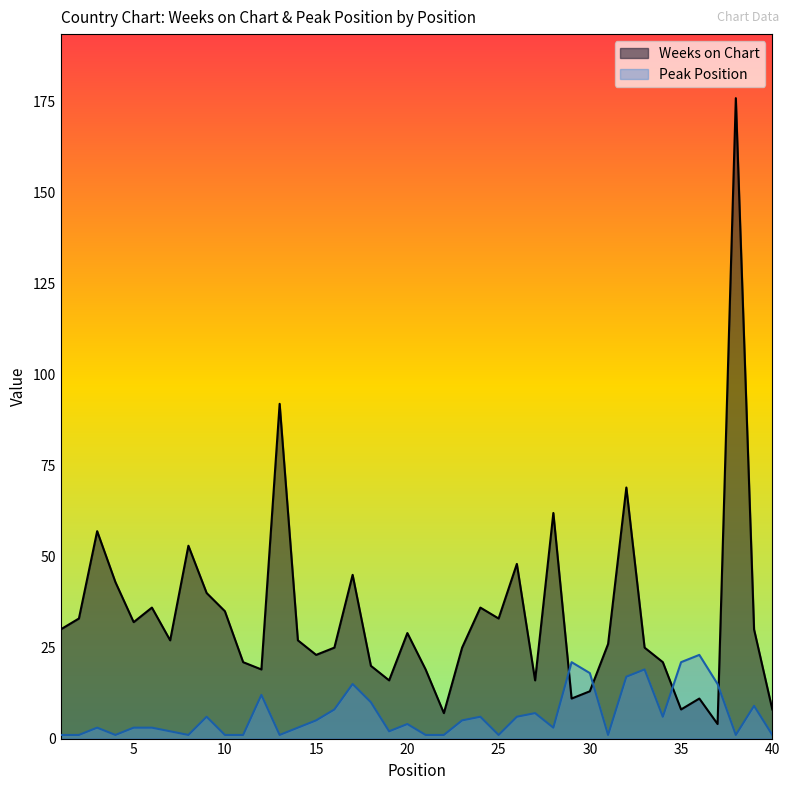

Reading right to left, transcribe all the data shown in this chart.

Weeks on Chart: 40=8	39=30	38=176	37=4	36=11	35=8	34=21	33=25	32=69	31=26	30=13	29=11	28=62	27=16	26=48	25=33	24=36	23=25	22=7	21=19	20=29	19=16	18=20	17=45	16=25	15=23	14=27	13=92	12=19	11=21	10=35	9=40	8=53	7=27	6=36	5=32	4=43	3=57	2=33	1=30
Peak Position: 40=1	39=9	38=1	37=15	36=23	35=21	34=6	33=19	32=17	31=1	30=18	29=21	28=3	27=7	26=6	25=1	24=6	23=5	22=1	21=1	20=4	19=2	18=10	17=15	16=8	15=5	14=3	13=1	12=12	11=1	10=1	9=6	8=1	7=2	6=3	5=3	4=1	3=3	2=1	1=1